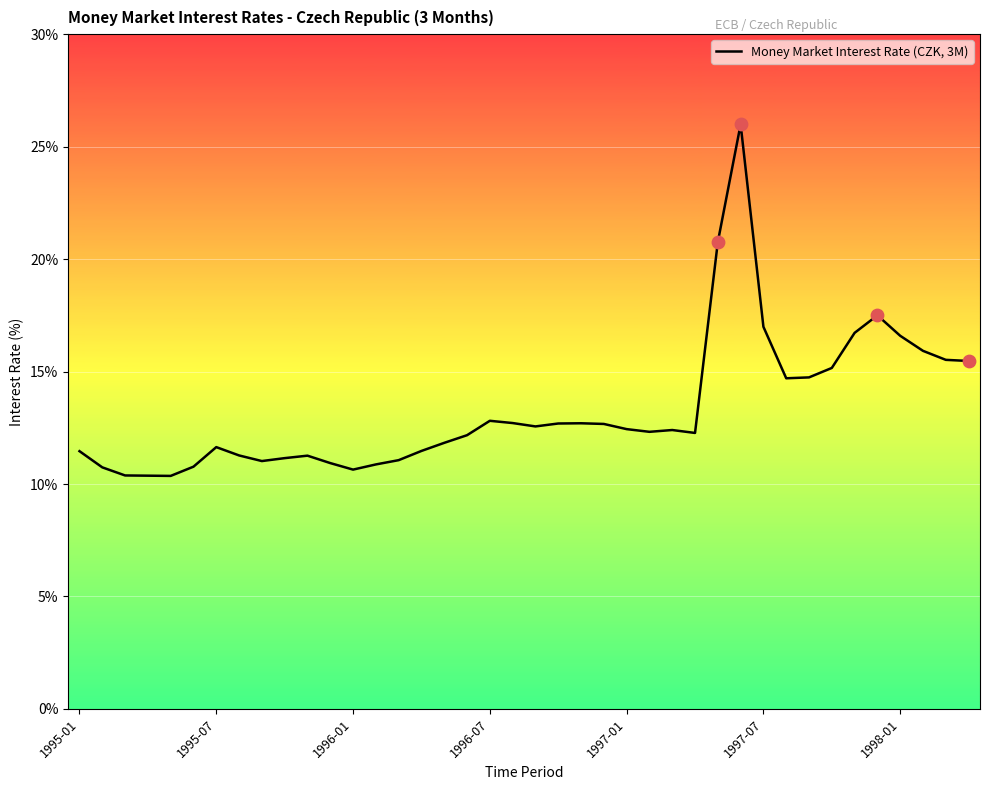

What is the difference between the maximum and minimum values?

15.6